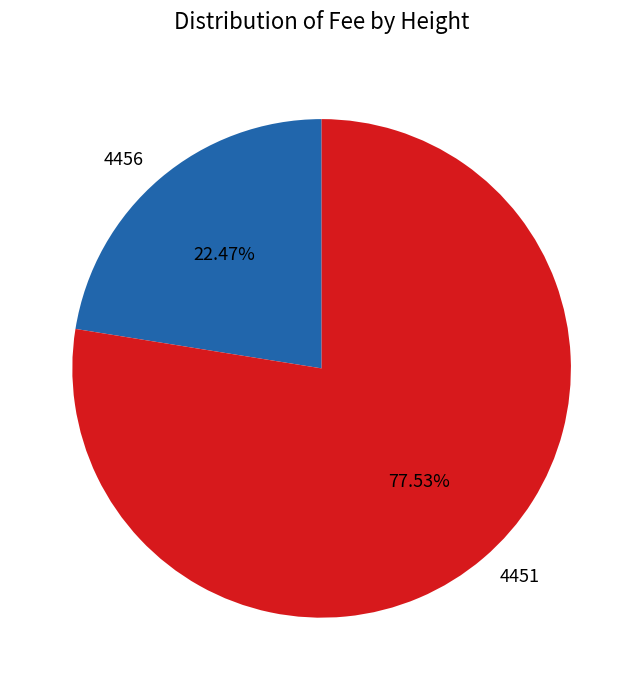

Is 4451 the majority of the pie?

Yes